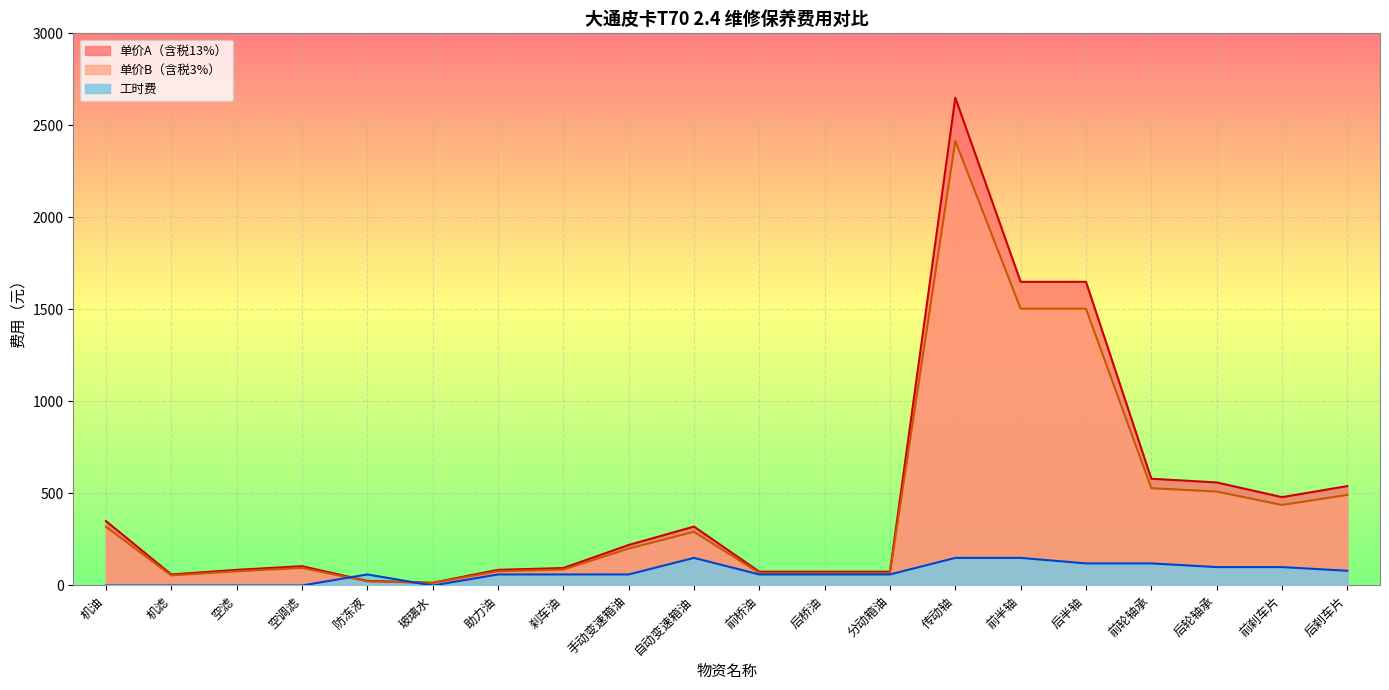

How many values in the 单价A（含税13%） series exceed 220?

9